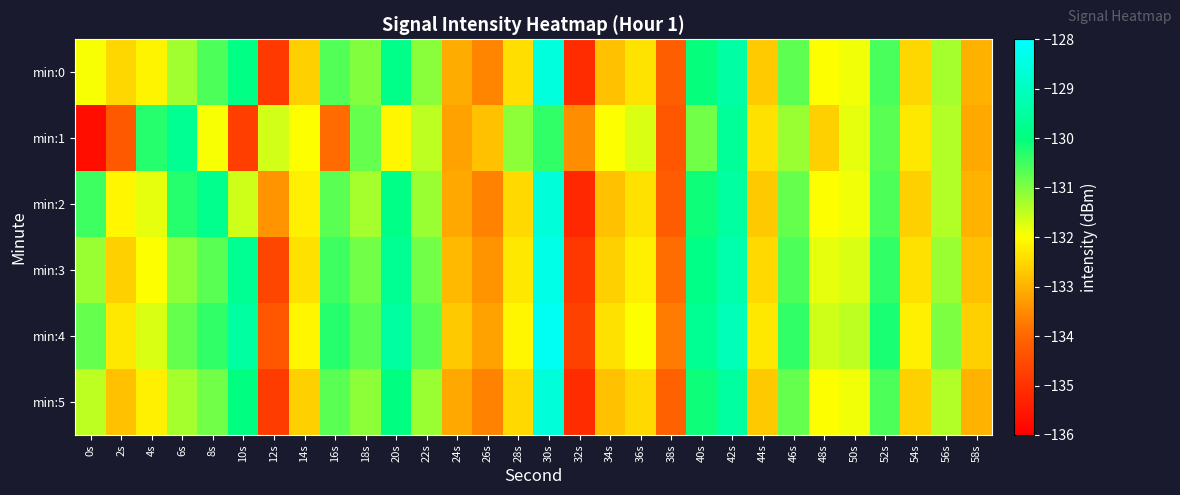

What is the total value across all series at 10s?

-785.5